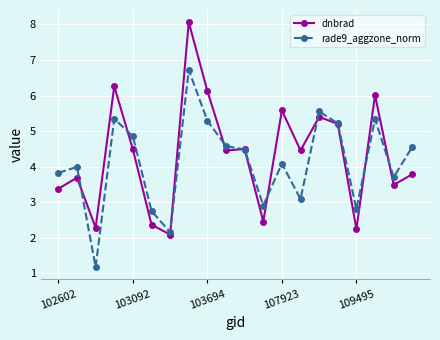

True or false: rade9_aggzone_norm has more than 0 interior local peaks.

True